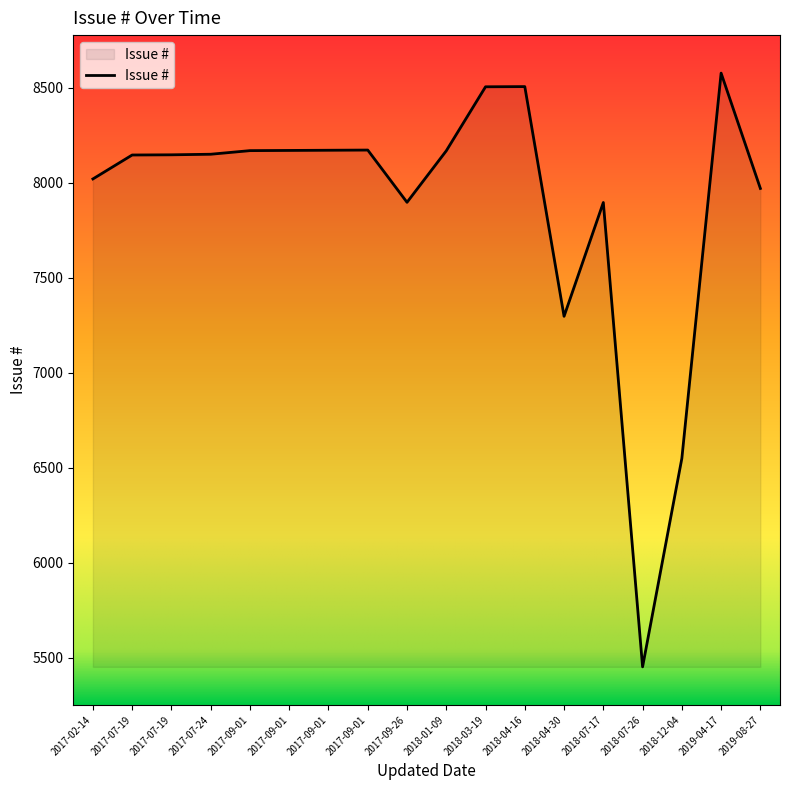

How many lines are shown in the chart?

1